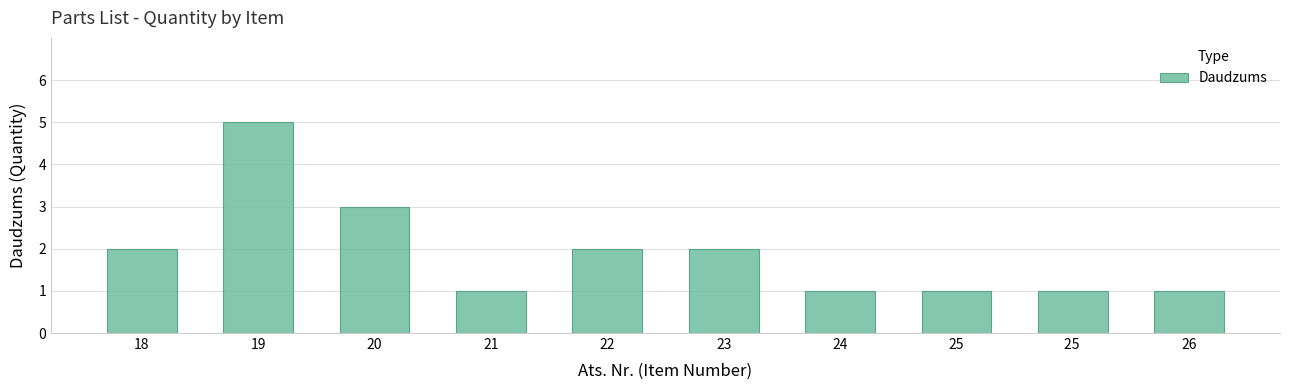

Between 23 and 25 , which is larger?

23